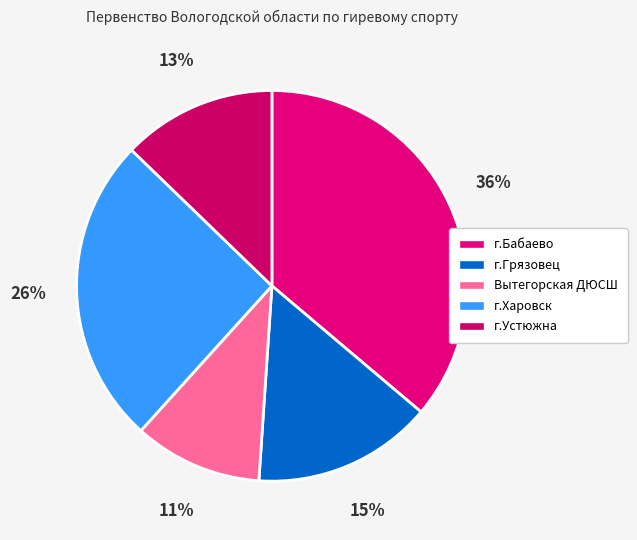

What is the ratio of the value at г.Харовск to the value at г.Бабаево?

0.7